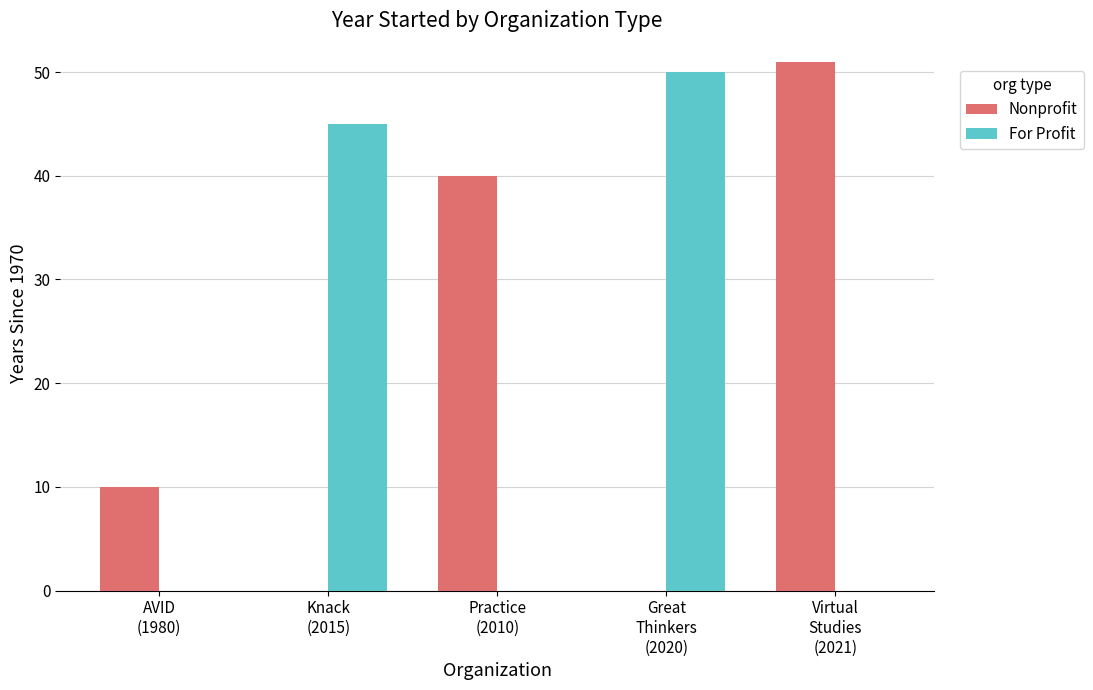

Which series changed the most between AVID
(1980) and Virtual
Studies
(2021)?

Nonprofit